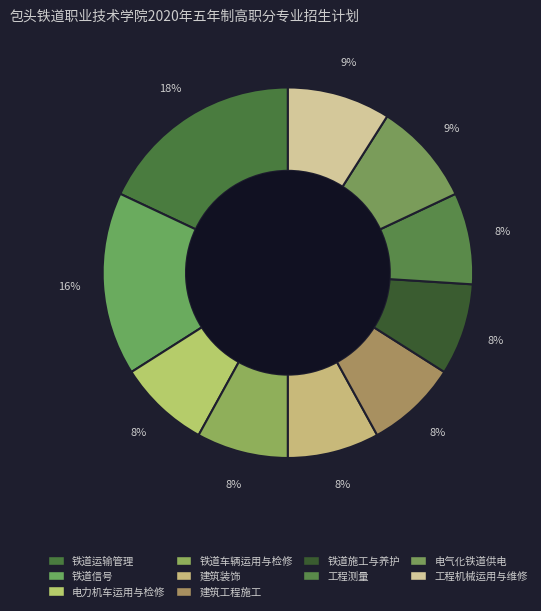

Does any single category account for the majority?

No